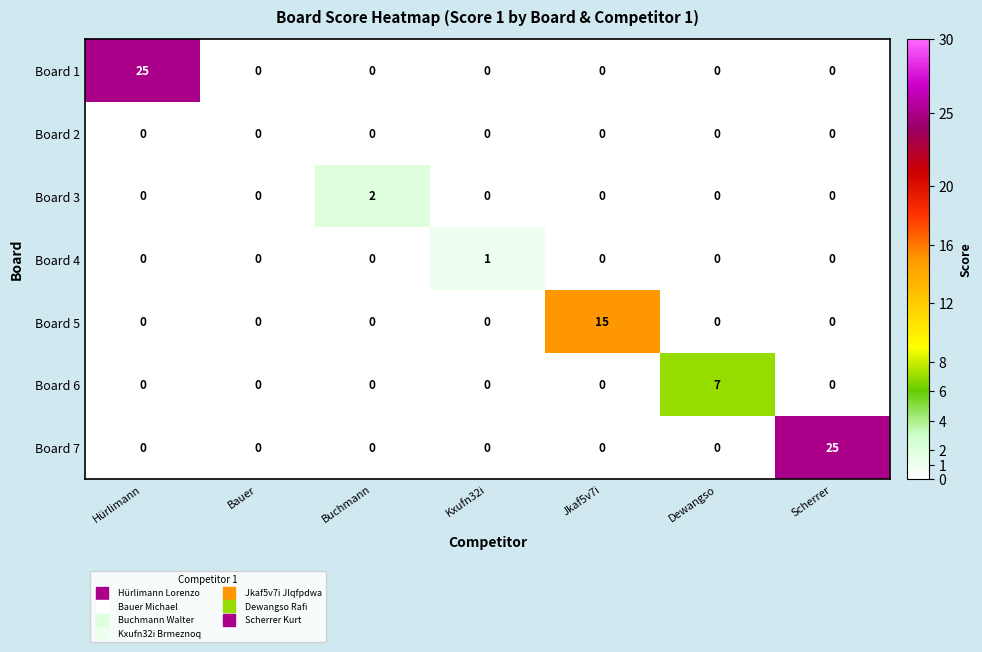

What is the spread (max minus min) of values at Jkaf5v7i?

15